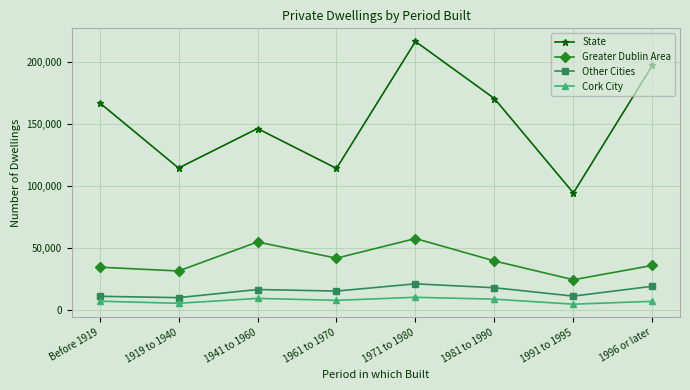

How many interior local valleys does the State series have?

3